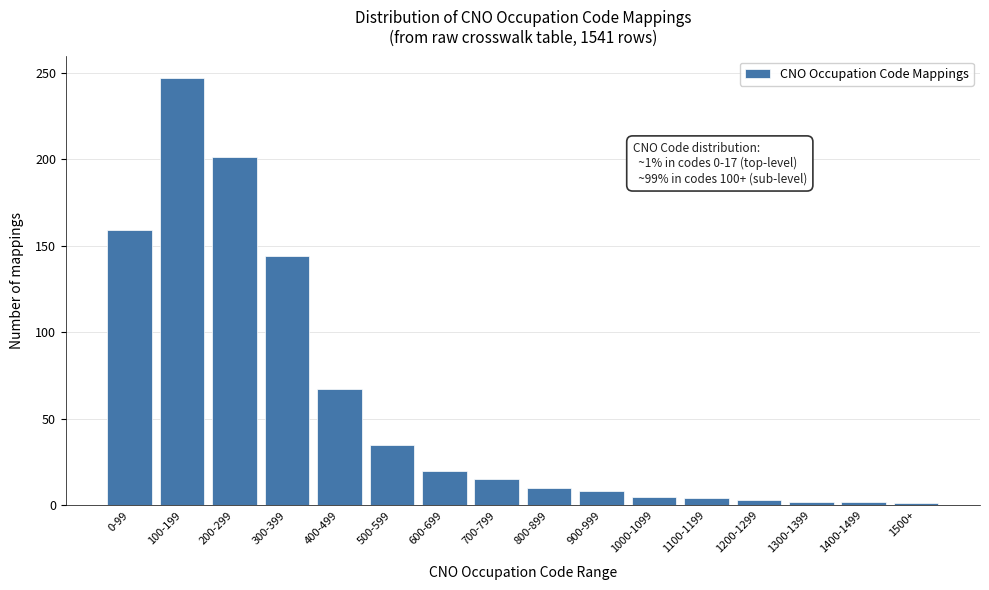

What is the maximum value shown in the chart?

247